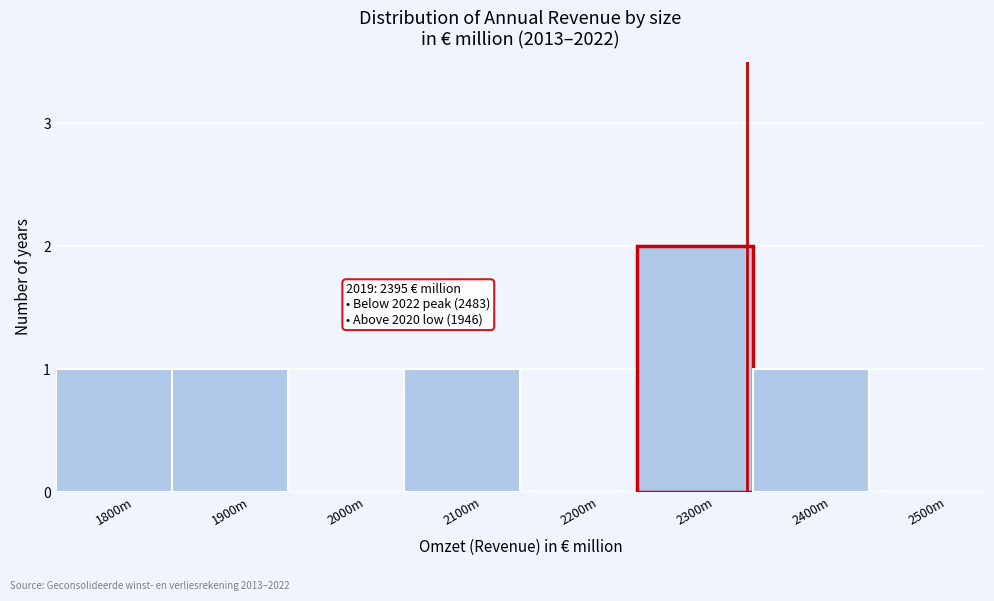

Reading left to right, transcribe all the data shown in this chart.

1800m=1	1900m=1	2000m=0	2100m=1	2200m=0	2300m=2	2400m=1	2500m=0